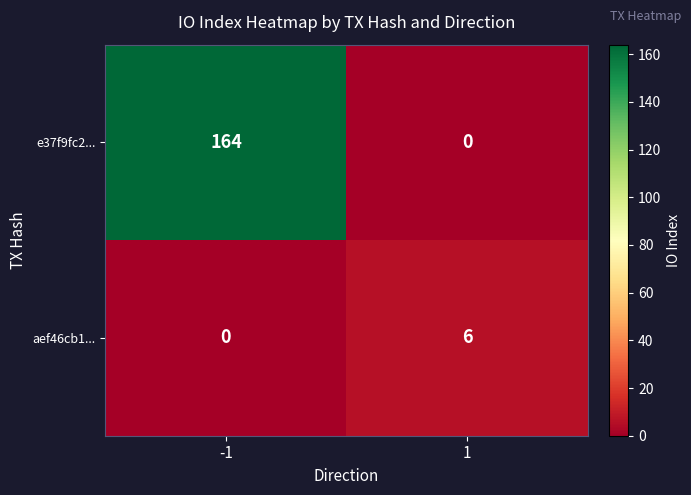

What is the approximate value of aef46cb1... at 1?

6